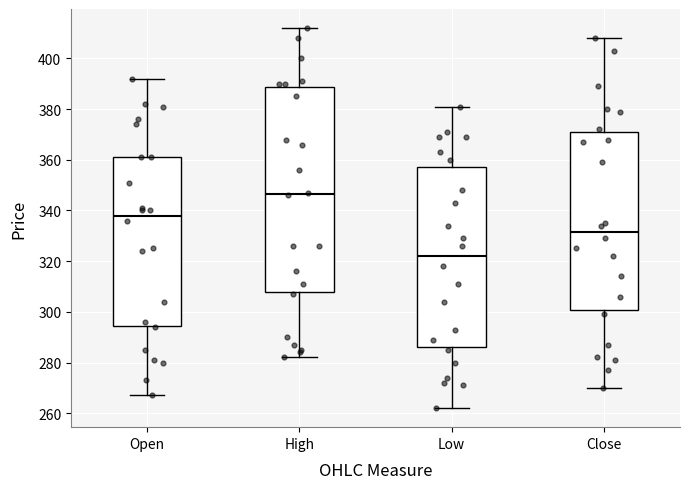

Reading left to right, read every box against the y-axis: the position of its median line, the range the box covers, and the ends of its whiskers. The values are not printed on the chart, so give them approximately, as read against the axis.

Open: median 338, box 294 to 362, whiskers 268 to 392
High: median 346, box 308 to 388, whiskers 282 to 412
Low: median 322, box 286 to 358, whiskers 262 to 382
Close: median 332, box 300 to 372, whiskers 270 to 408